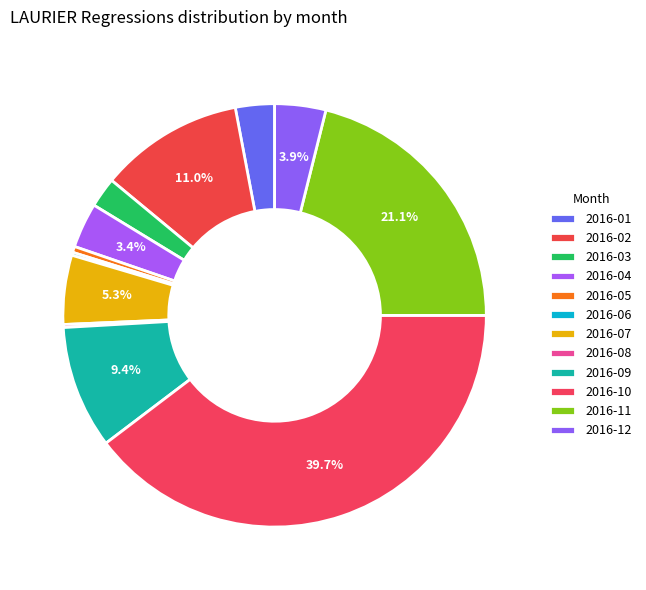

Is it true that 2016-04 is 1% of the pie?

False